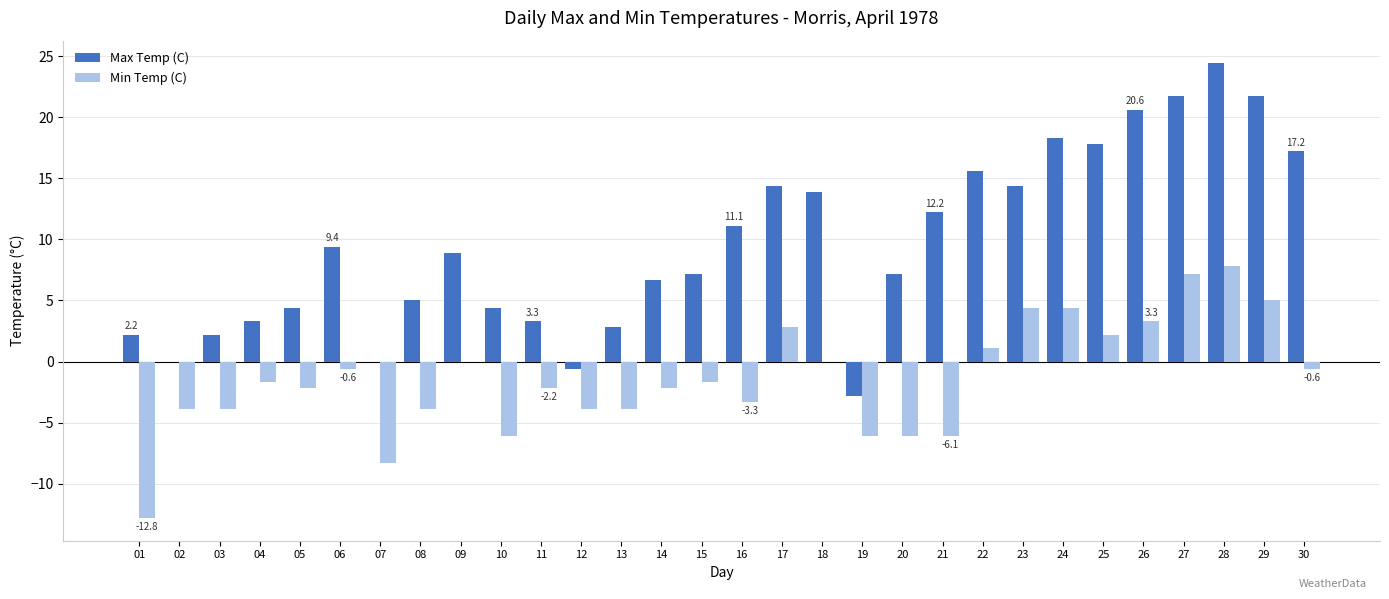

What is the total value across all series at 25?

20.0